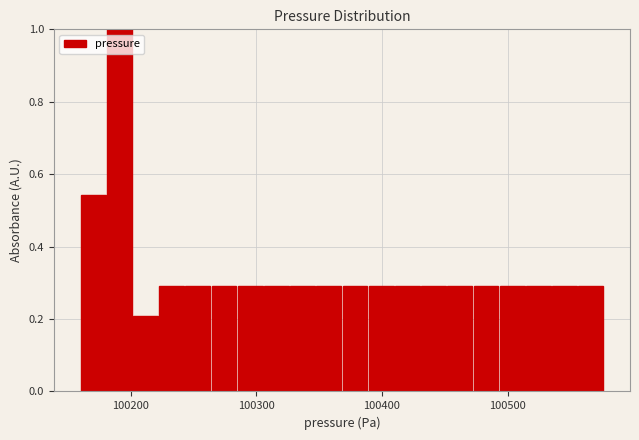

Read against the x-axis, roughly where is the centre of the tallest bar?

100190